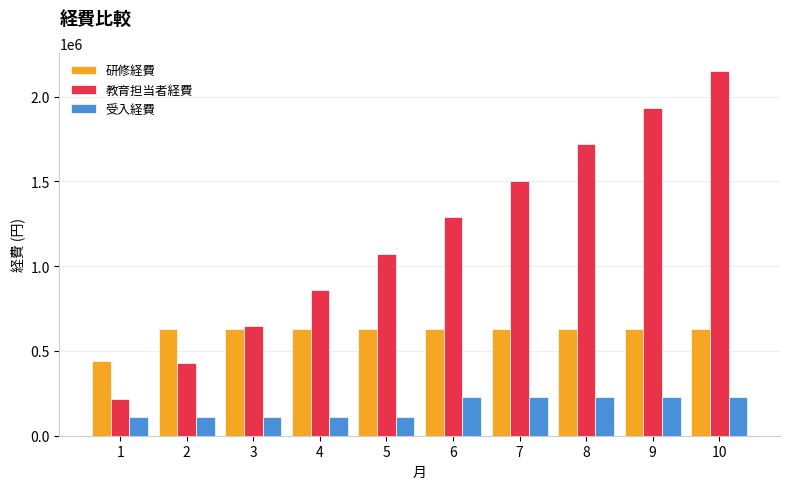

What is the difference between the maximum and minimum values in the 研修経費 series?

190000